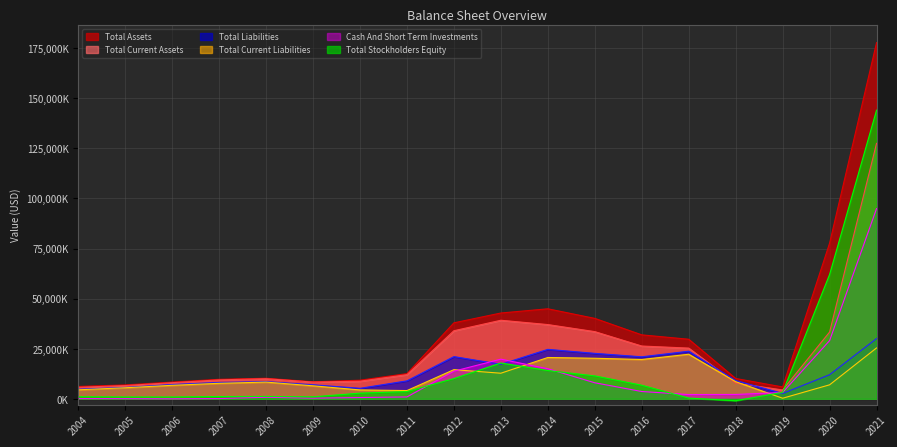

What is the difference between the second highest and minimum values in the Total Assets series?

71816000